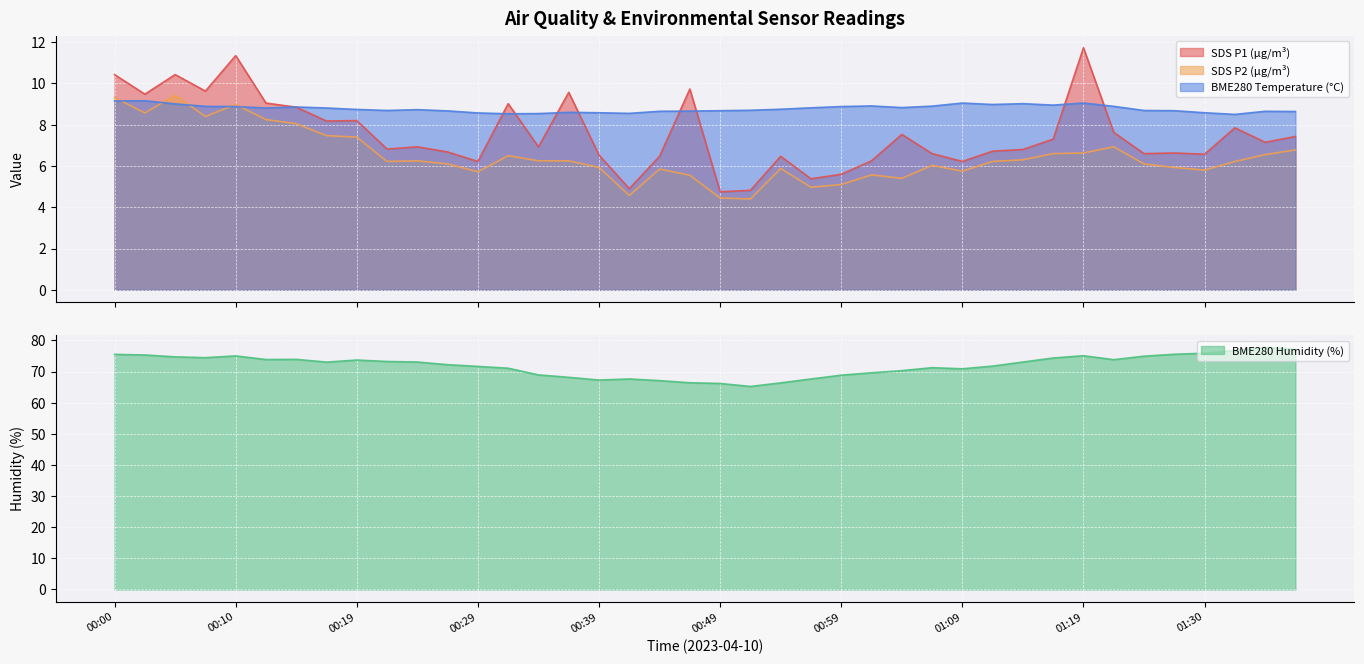

Reading left to right, extract all data points from this chart.

SDS_P1: 00:00=10.4	00:02=9.5	00:05=10.4	00:07=9.6	00:10=11.3	00:12=9.1	00:15=8.8	00:17=8.2	00:19=8.2	00:22=6.8	00:24=6.9	00:27=6.7	00:29=6.2	00:32=9.0	00:34=6.9	00:37=9.6	00:39=6.5	00:42=4.9	00:44=6.5	00:46=9.7	00:49=4.8	00:51=4.8	00:54=6.5	00:56=5.4	00:59=5.6	01:01=6.2	01:04=7.5	01:06=6.6	01:09=6.2	01:11=6.7	01:14=6.8	01:17=7.3	01:19=11.7	01:22=7.6	01:25=6.6	01:27=6.6	01:30=6.6	01:32=7.8	01:35=7.2	01:37=7.4
SDS_P2: 00:00=9.3	00:02=8.6	00:05=9.4	00:07=8.4	00:10=9.0	00:12=8.2	00:15=8.1	00:17=7.5	00:19=7.4	00:22=6.2	00:24=6.2	00:27=6.1	00:29=5.7	00:32=6.5	00:34=6.2	00:37=6.2	00:39=5.9	00:42=4.6	00:44=5.8	00:46=5.5	00:49=4.5	00:51=4.4	00:54=5.9	00:56=5.0	00:59=5.1	01:01=5.6	01:04=5.4	01:06=6.0	01:09=5.8	01:11=6.2	01:14=6.3	01:17=6.6	01:19=6.6	01:22=6.9	01:25=6.1	01:27=5.9	01:30=5.8	01:32=6.2	01:35=6.5	01:37=6.8
BME280_temperature: 00:00=9.2	00:02=9.2	00:05=9.0	00:07=8.9	00:10=8.9	00:12=8.8	00:15=8.9	00:17=8.8	00:19=8.7	00:22=8.7	00:24=8.7	00:27=8.7	00:29=8.6	00:32=8.5	00:34=8.5	00:37=8.6	00:39=8.6	00:42=8.6	00:44=8.7	00:46=8.7	00:49=8.7	00:51=8.7	00:54=8.8	00:56=8.8	00:59=8.9	01:01=8.9	01:04=8.8	01:06=8.9	01:09=9.1	01:11=9.0	01:14=9.0	01:17=8.9	01:19=9.1	01:22=8.9	01:25=8.7	01:27=8.7	01:30=8.6	01:32=8.5	01:35=8.7	01:37=8.6
BME280_humidity: 00:00=75.5	00:02=75.3	00:05=74.7	00:07=74.5	00:10=75.0	00:12=73.9	00:15=73.9	00:17=73.0	00:19=73.7	00:22=73.2	00:24=73.1	00:27=72.2	00:29=71.7	00:32=71.1	00:34=68.9	00:37=68.1	00:39=67.3	00:42=67.6	00:44=67.1	00:46=66.4	00:49=66.2	00:51=65.2	00:54=66.4	00:56=67.6	00:59=68.8	01:01=69.6	01:04=70.3	01:06=71.2	01:09=70.9	01:11=71.8	01:14=73.0	01:17=74.3	01:19=75.1	01:22=73.8	01:25=74.9	01:27=75.5	01:30=75.9	01:32=76.8	01:35=77.7	01:37=77.1